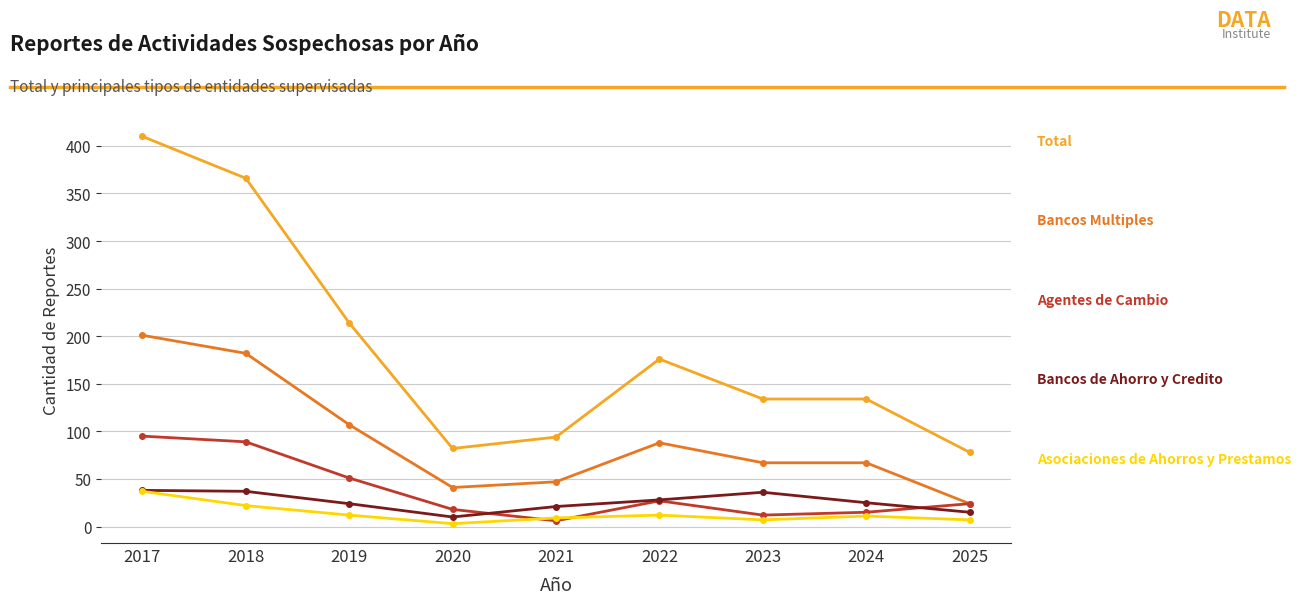

At which category is the sum across all series the highest?

2017